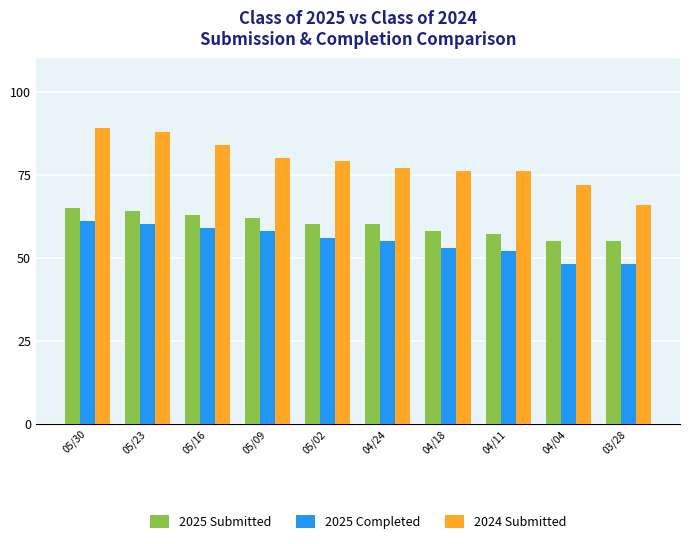

What is the maximum value shown in the chart?

89